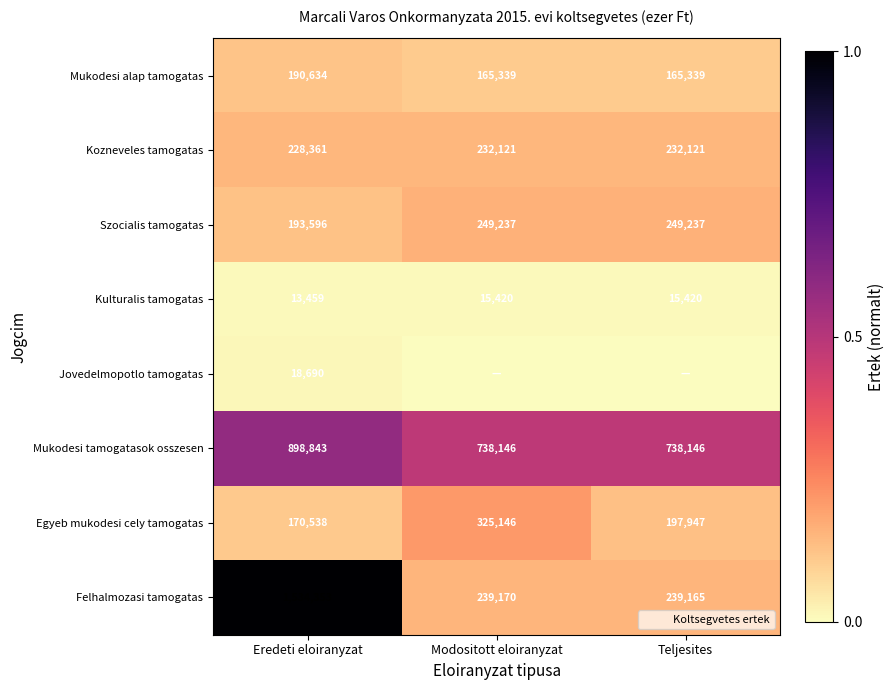

Rank the series at Teljesites from lowest to highest value.

Jovedelmopotlo tamogatas, Kulturalis tamogatas, Mukodesi alap tamogatas, Egyeb mukodesi celу tamogatas, Kozneveles tamogatas, Felhalmozasi tamogatas, Szocialis tamogatas, Mukodesi tamogatasok osszesen